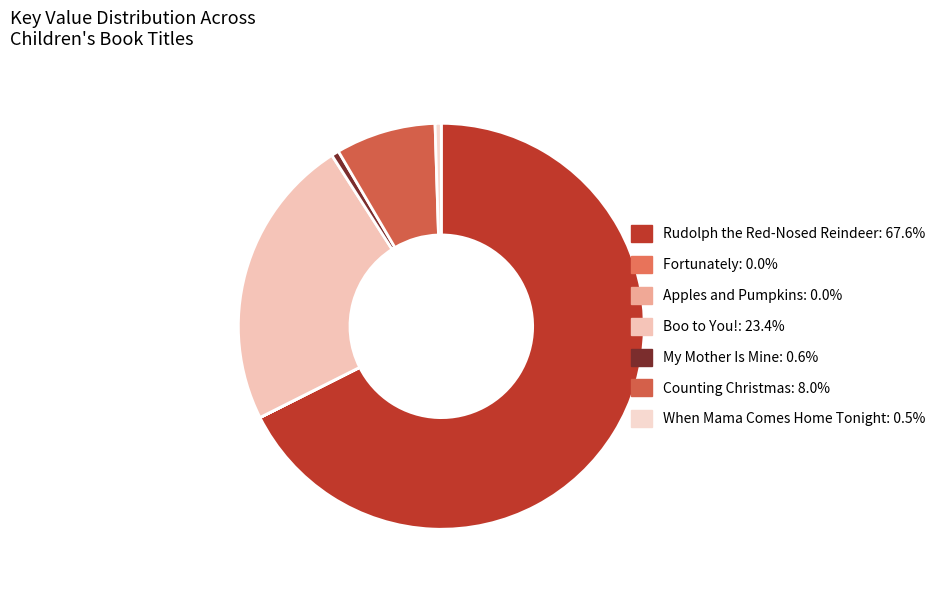

To the nearest percent, what percentage of the pie is My Mother Is Mine?

1%